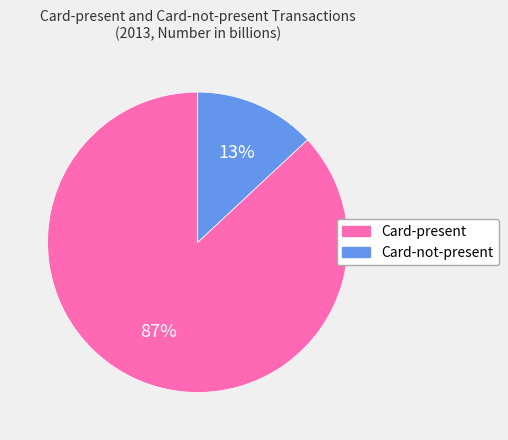

What percentage is the Card-not-present slice, to the nearest percent?

13%